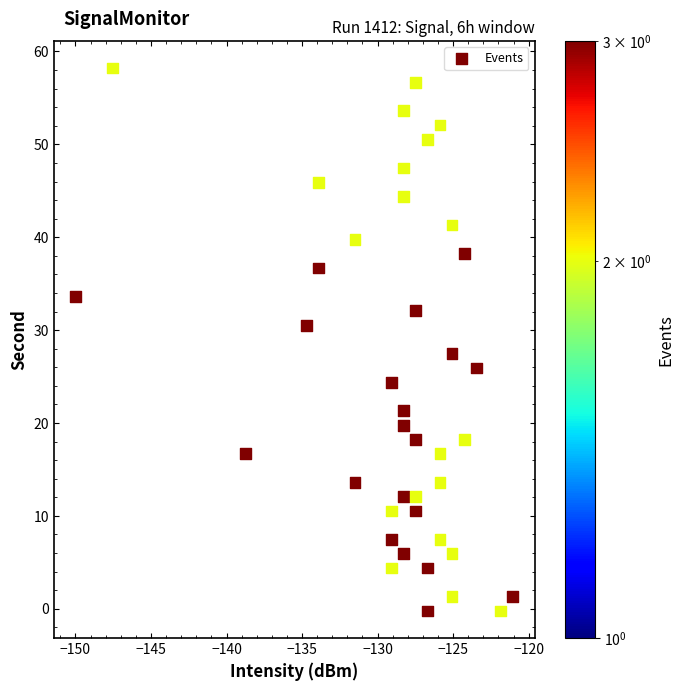

What is the range of X values (max minus min)?

28.9